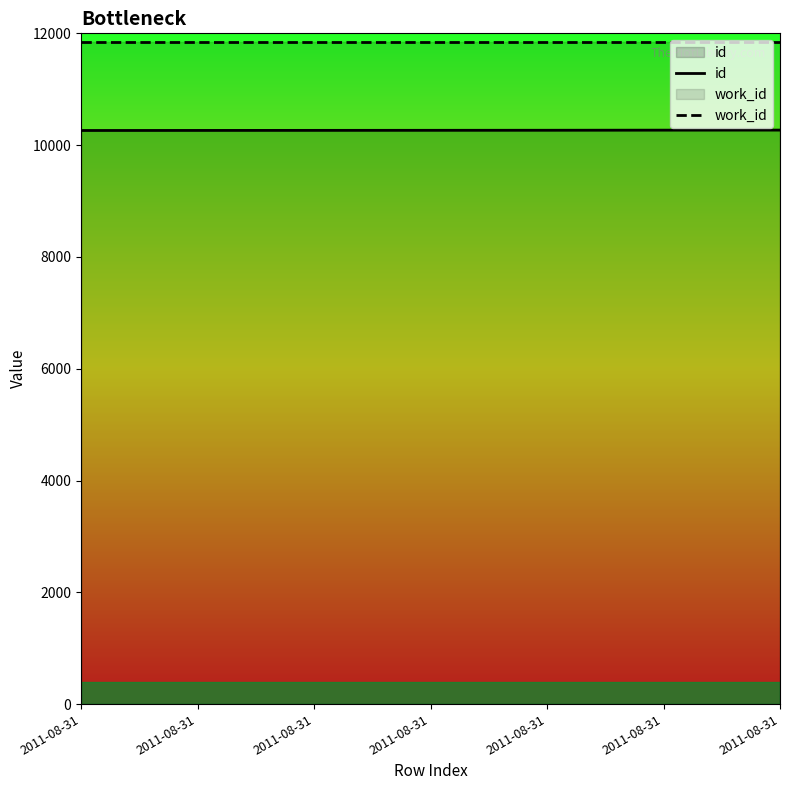

Rank the series at 2011-08-31 from lowest to highest value.

id, work_id